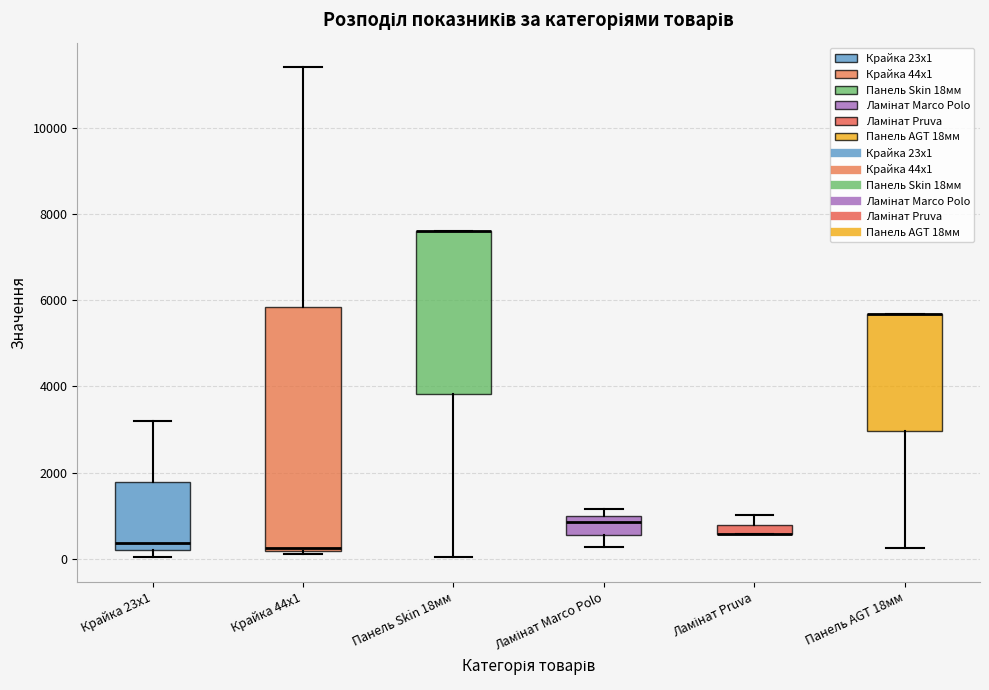

Which box is the tallest, from its lower edge to its upper edge?

Крайка 44x1